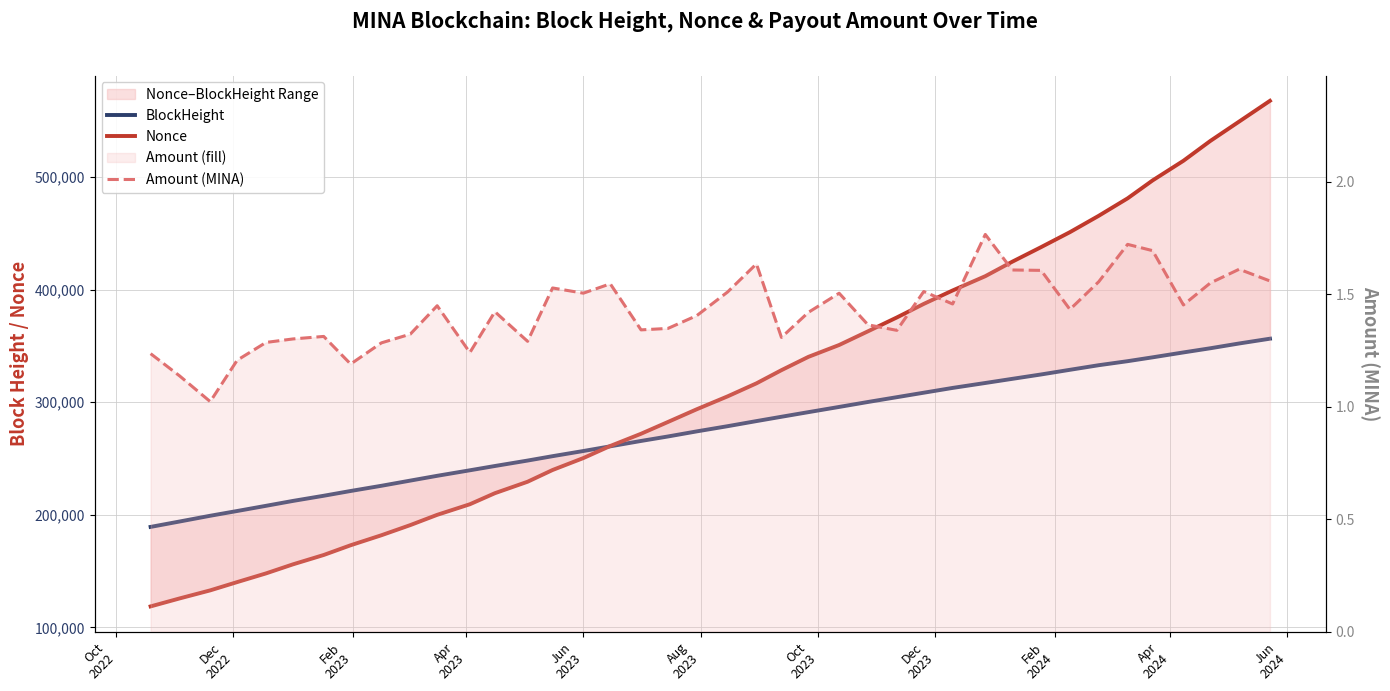

True or false: Nonce has more than 0 points higher than both neighbors.

False